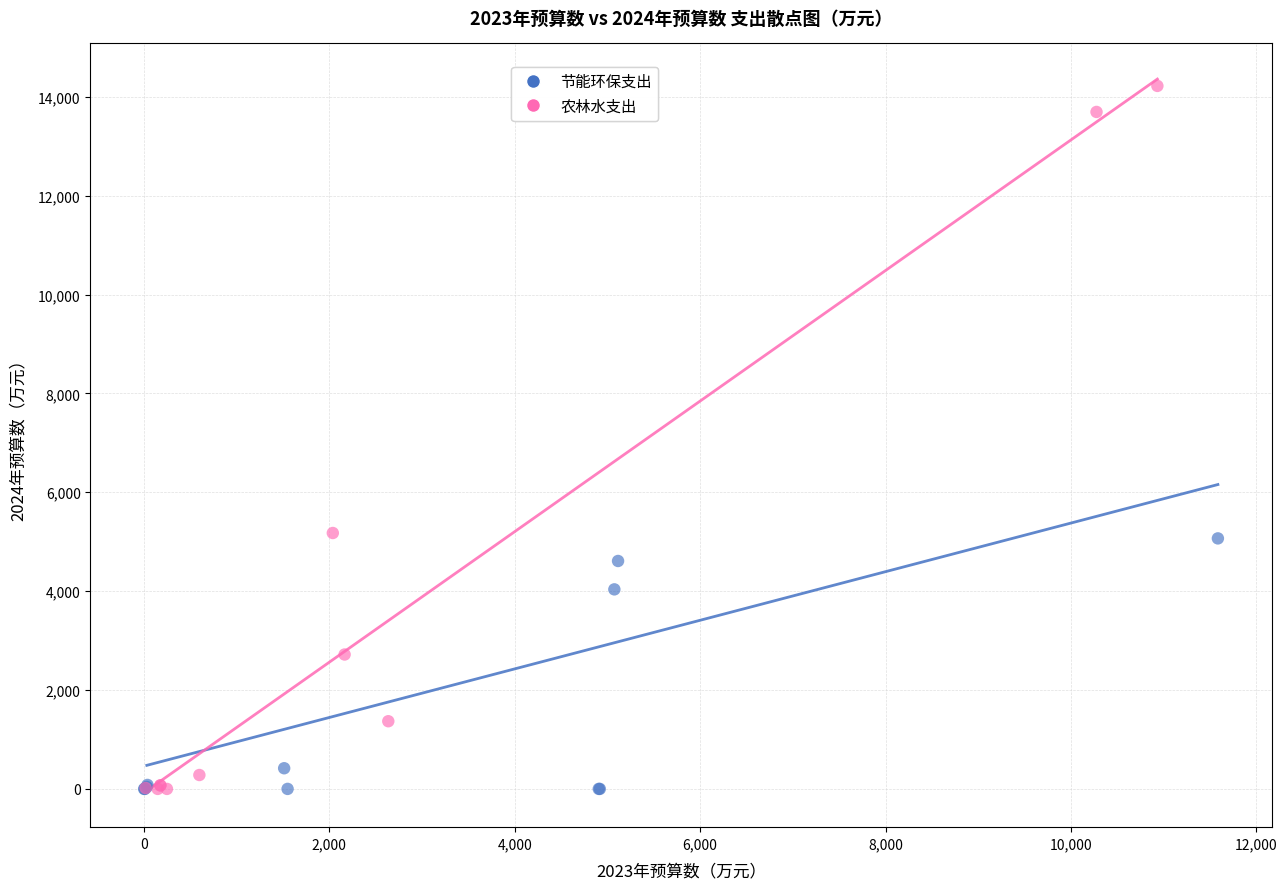

What are all the series names shown in the legend?

节能环保支出, 农林水支出